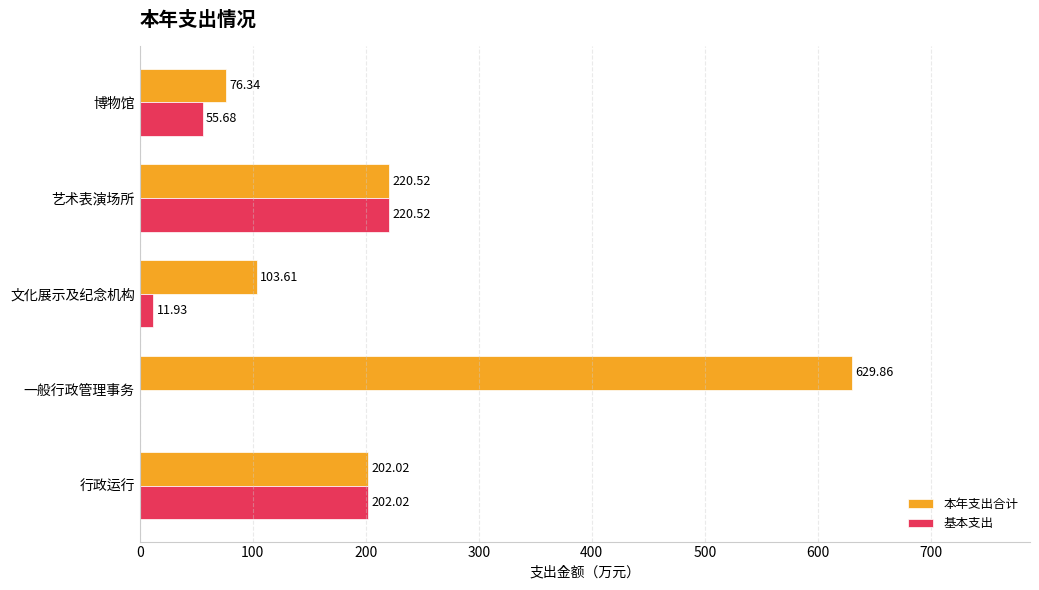

Which category has the highest value in the 本年支出合计 series?

一般行政管理事务